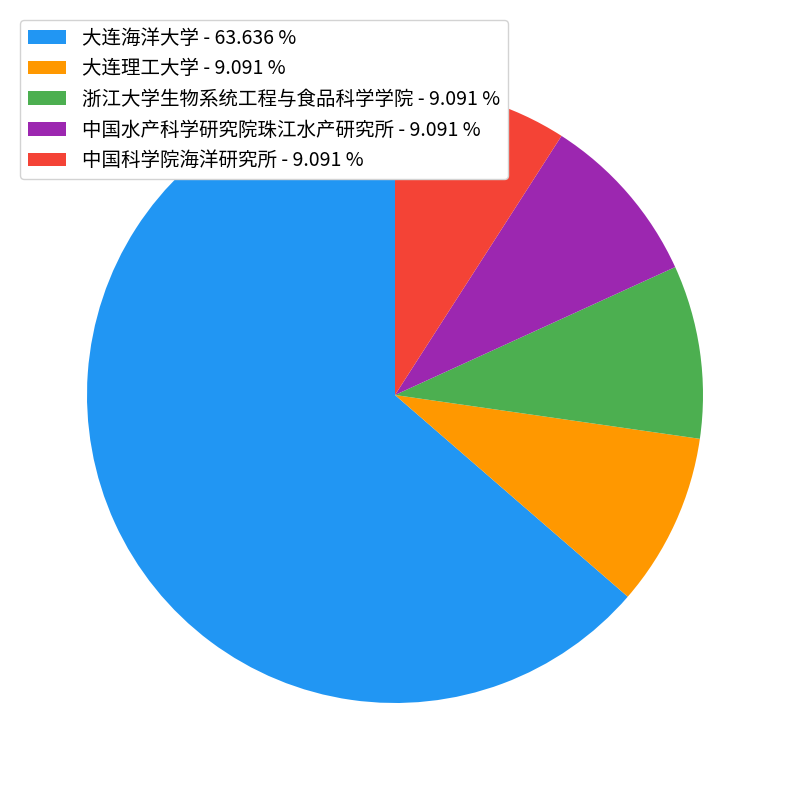

Does 浙江大学生物系统工程与食品科学学院 represent more than half of the total?

No